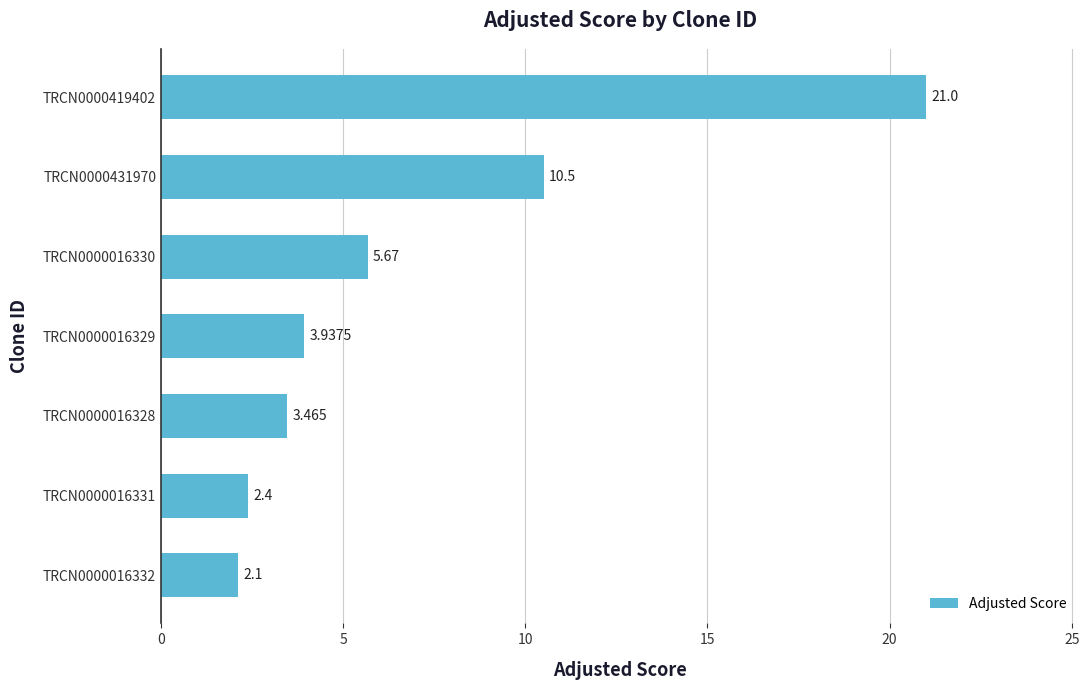

How many values exceed 3?

5